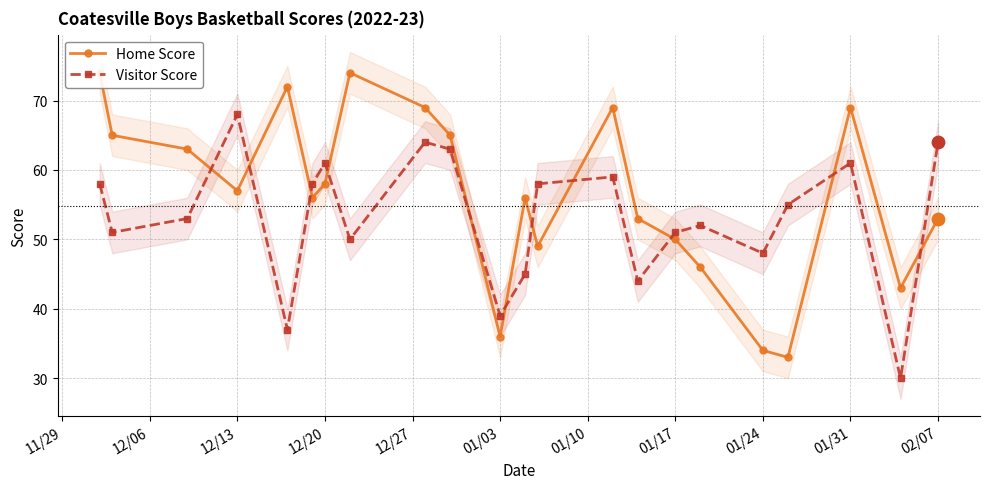

Which series reaches the minimum Y coordinate?

Visitor Score